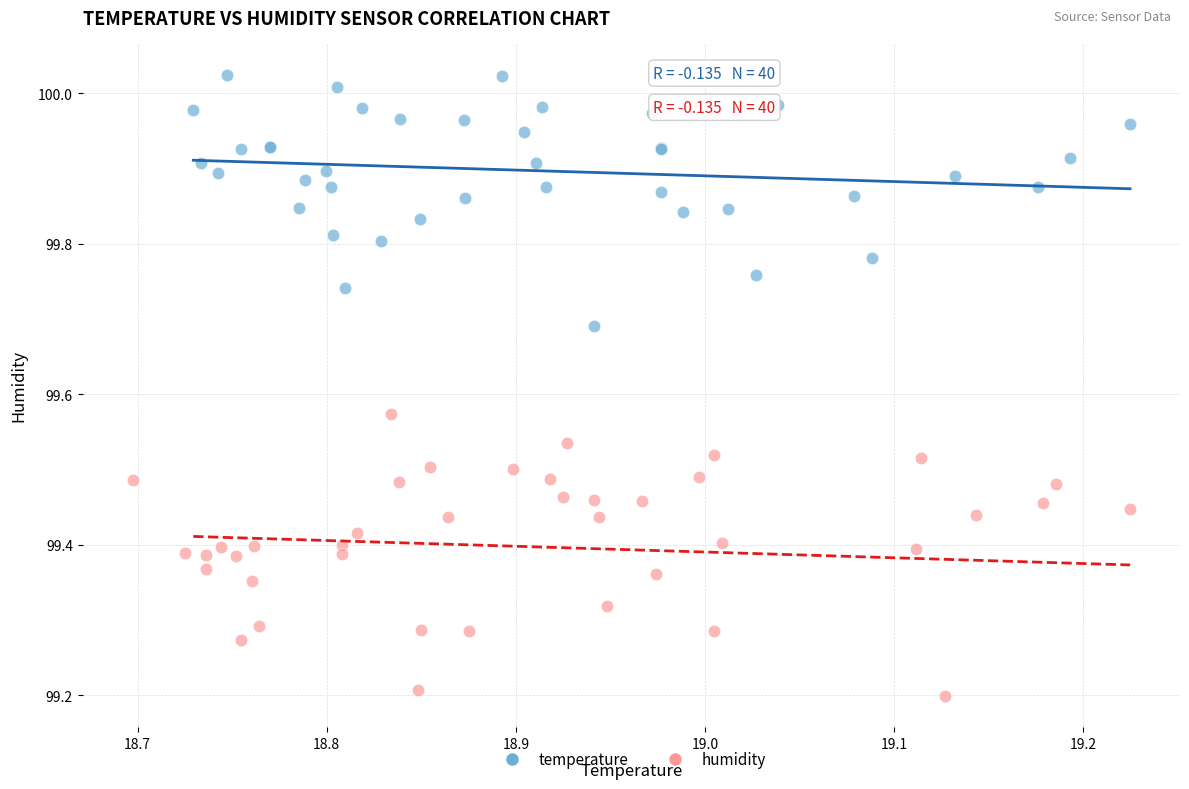

Which series reaches the maximum Y coordinate?

temperature